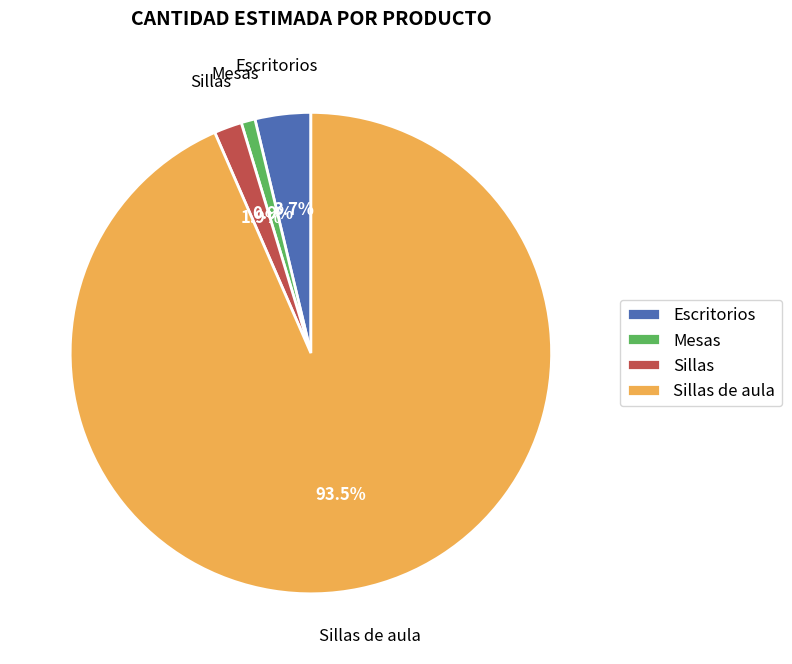

What percentage is the Escritorios slice, to the nearest percent?

4%